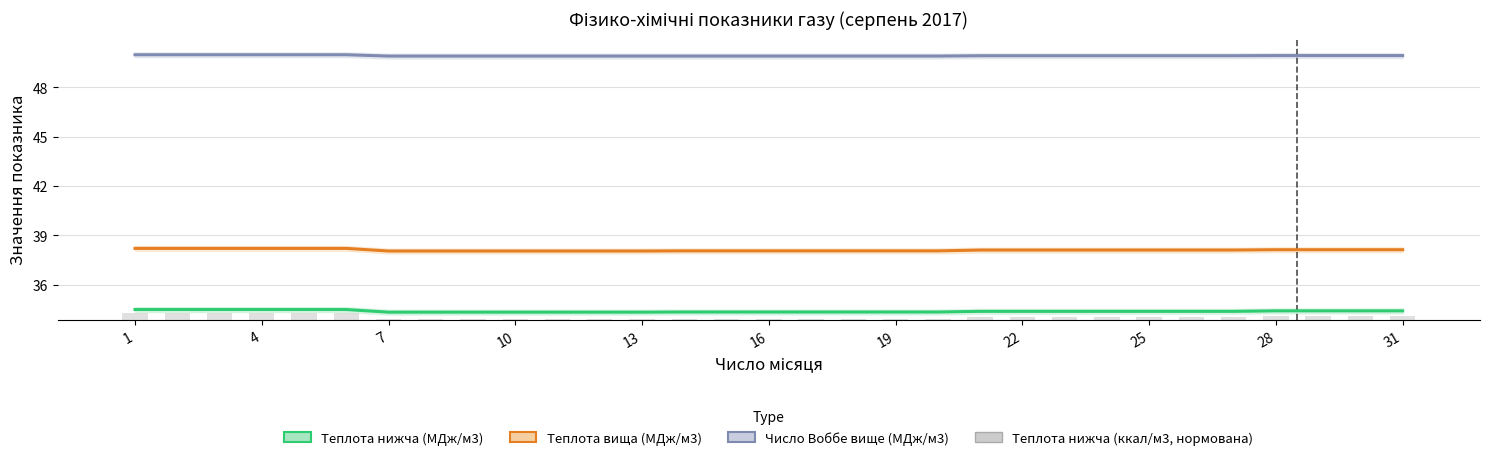

True or false: Теплота згоряння вища (МДж/м3) has a value of 12.0 at 4.

False